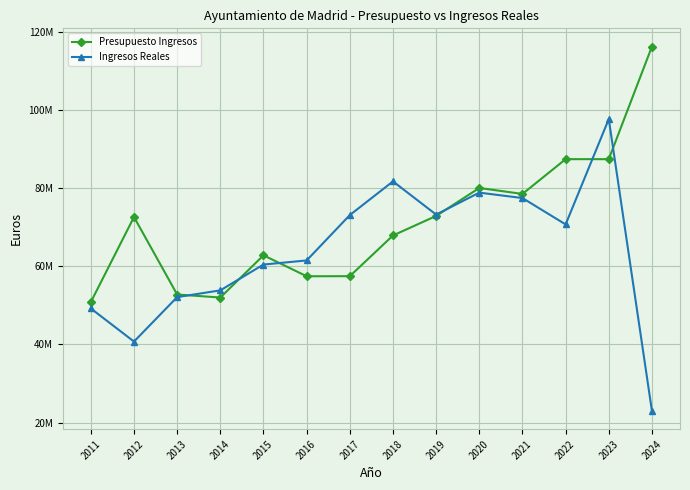

What is the value of the Ingresos Reales point at the 7th from the left?

73101071.4